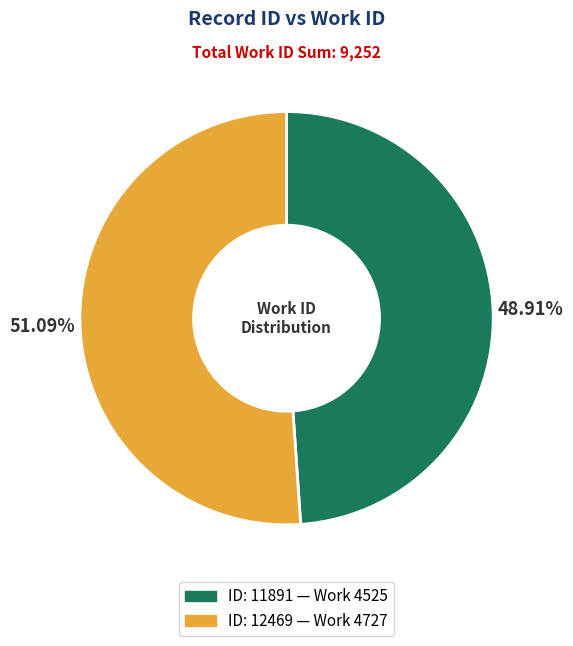

Does any single category account for the majority?

Yes